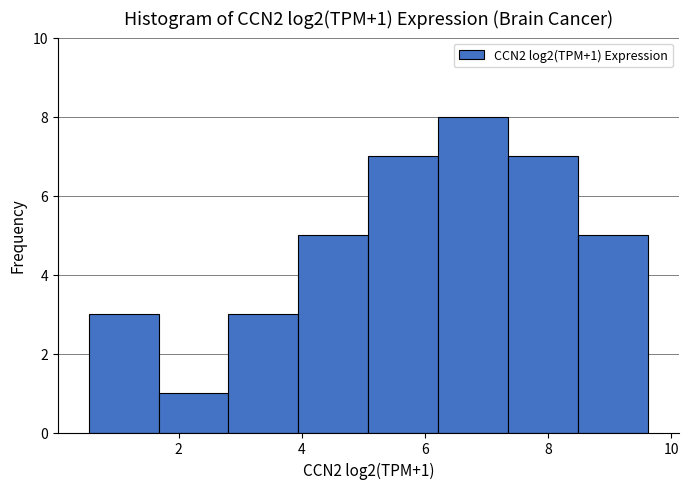

Over which range of the x-axis is the bar tallest?

6.2 to 7.4